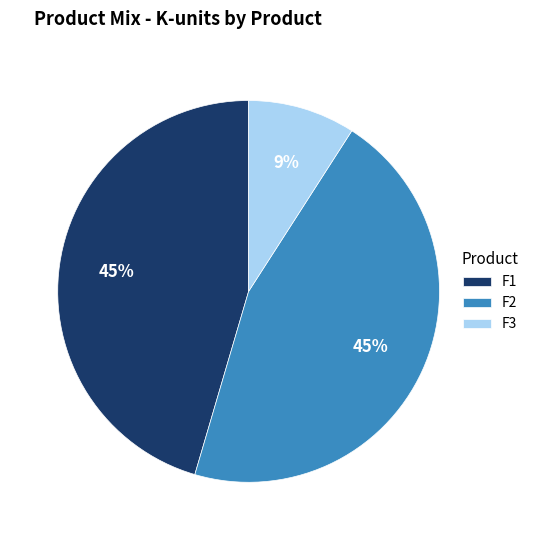

Count the number of slices in the pie.

3